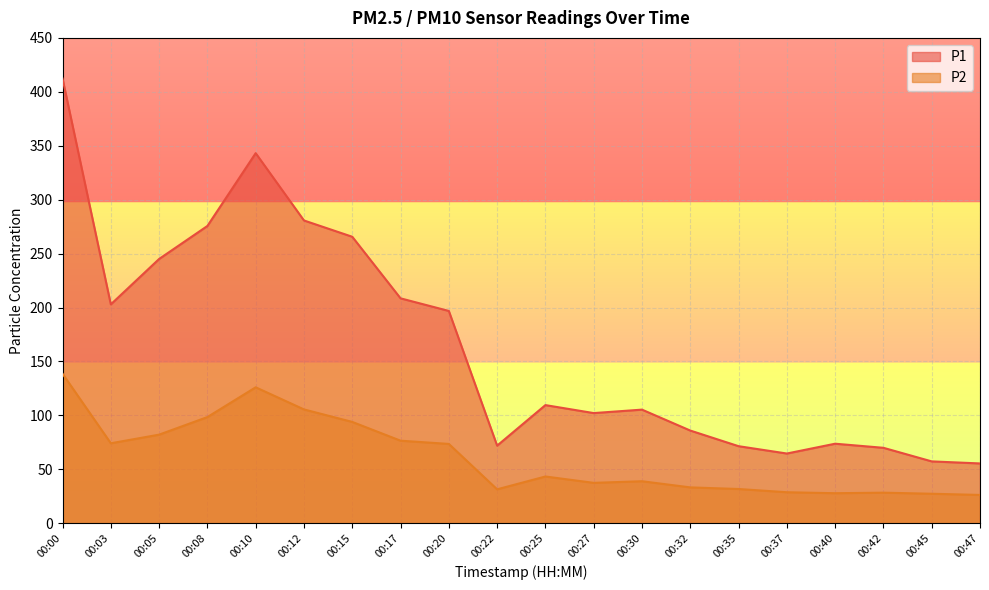

How many lines are shown in the chart?

2